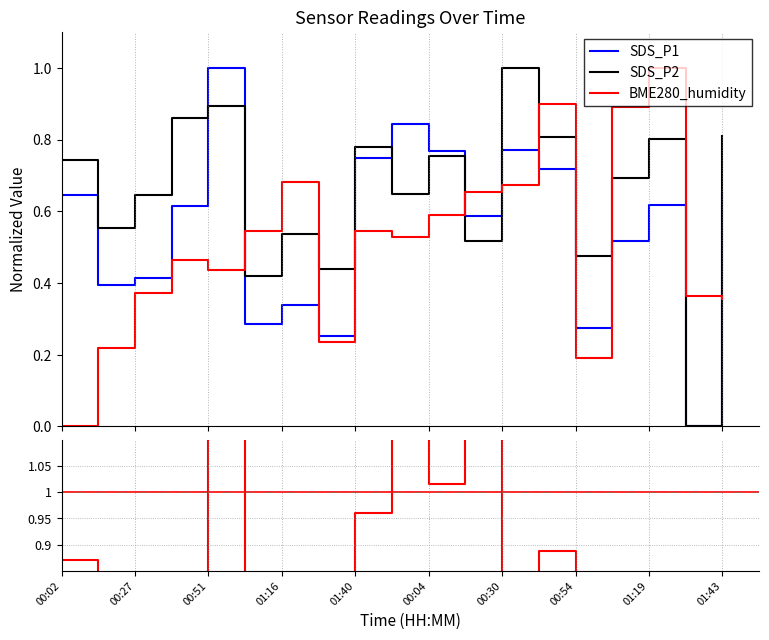

Where is SDS_P2 nearest to the value 0?

17